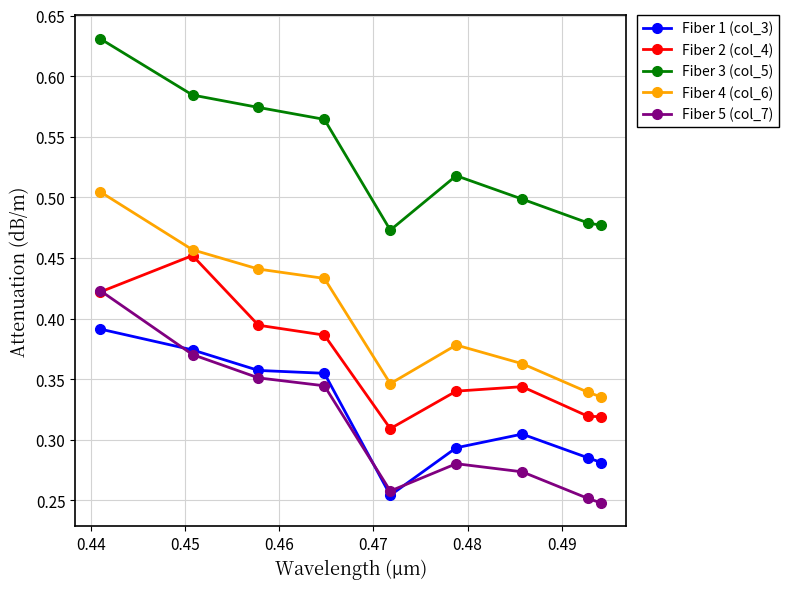

What are all the series names shown in the legend?

Fiber 1 (col_3), Fiber 2 (col_4), Fiber 3 (col_5), Fiber 4 (col_6), Fiber 5 (col_7)